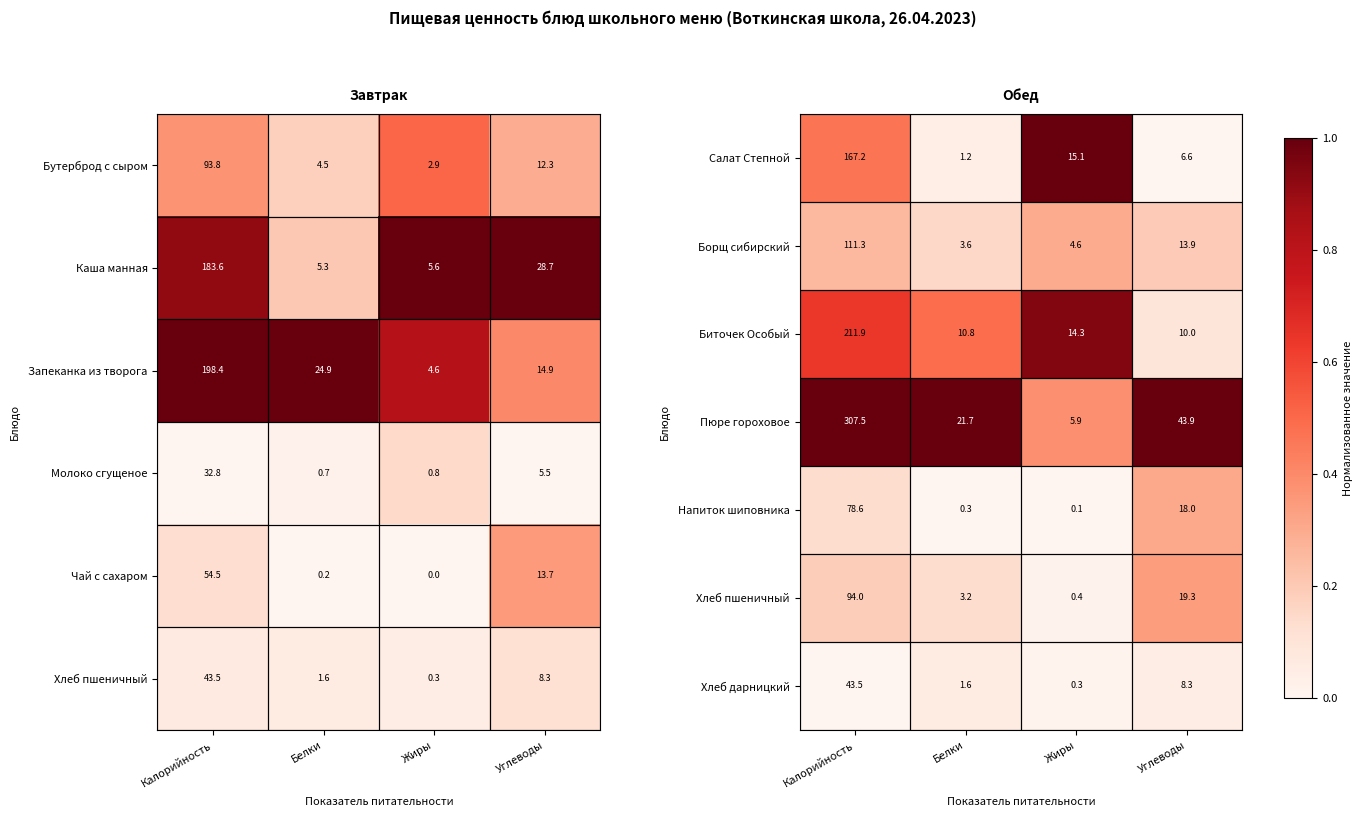

What is the difference between the highest and lowest values at Углеводы?

1.0